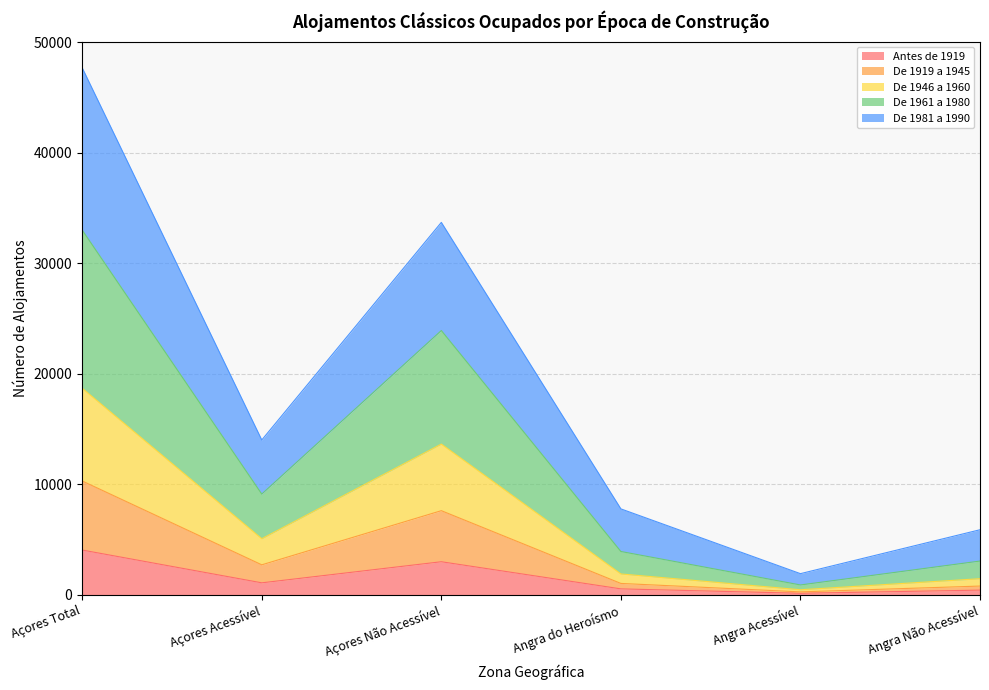

At which category is the sum across all series the highest?

Açores Total